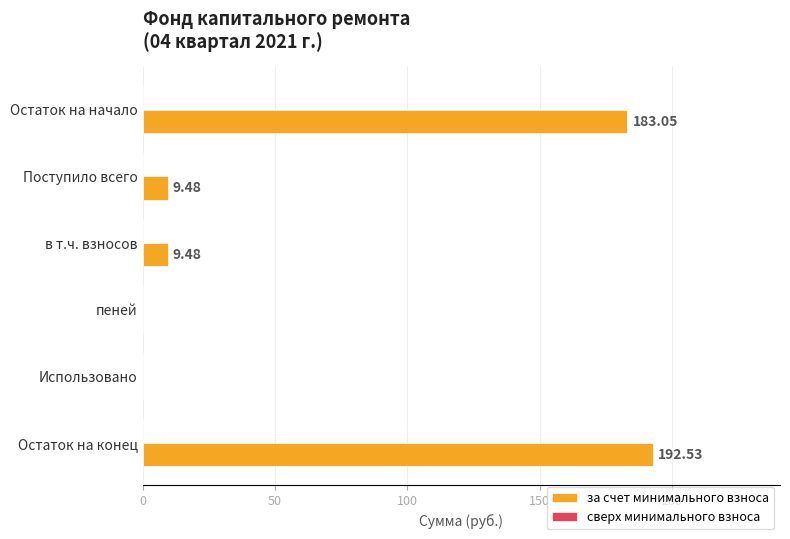

What is the change in value from Остаток на начало to Остаток на конец?

+9.5